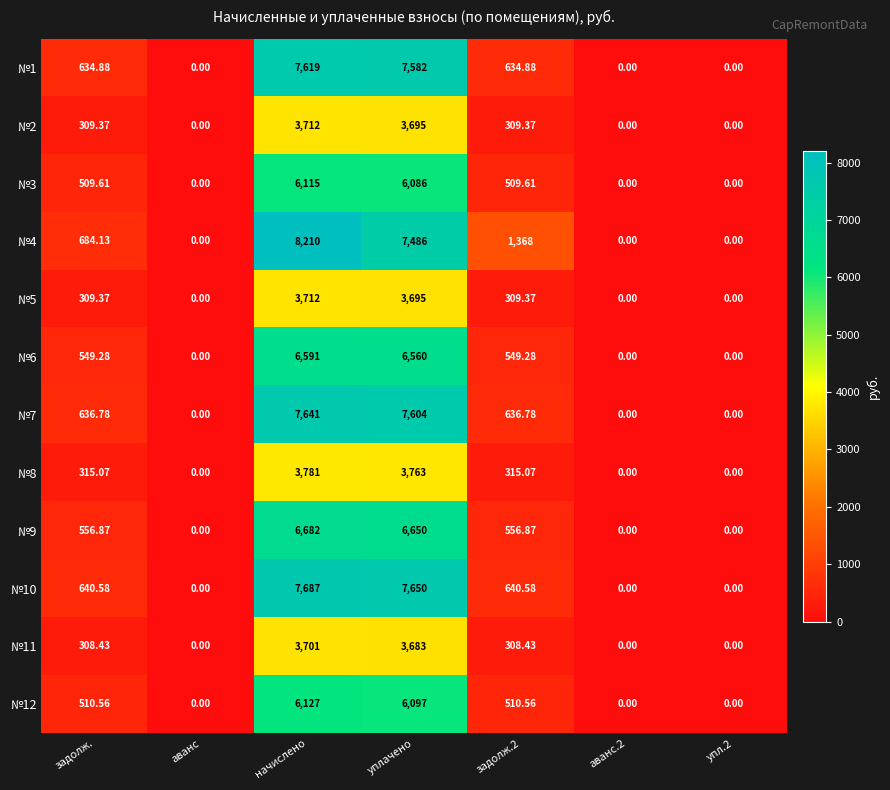

At which label does №1 first exceed 634?

задолж.